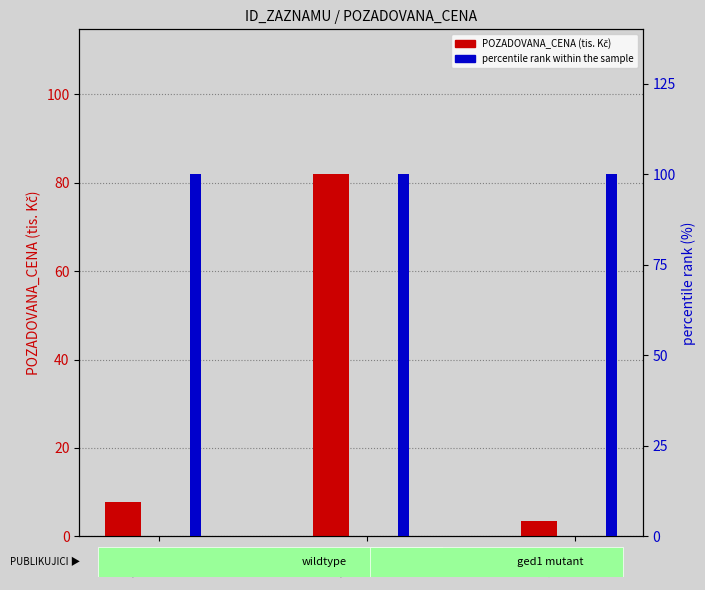

What is the value of the percentile rank within the sample bar at the 2nd from the left?

100.0